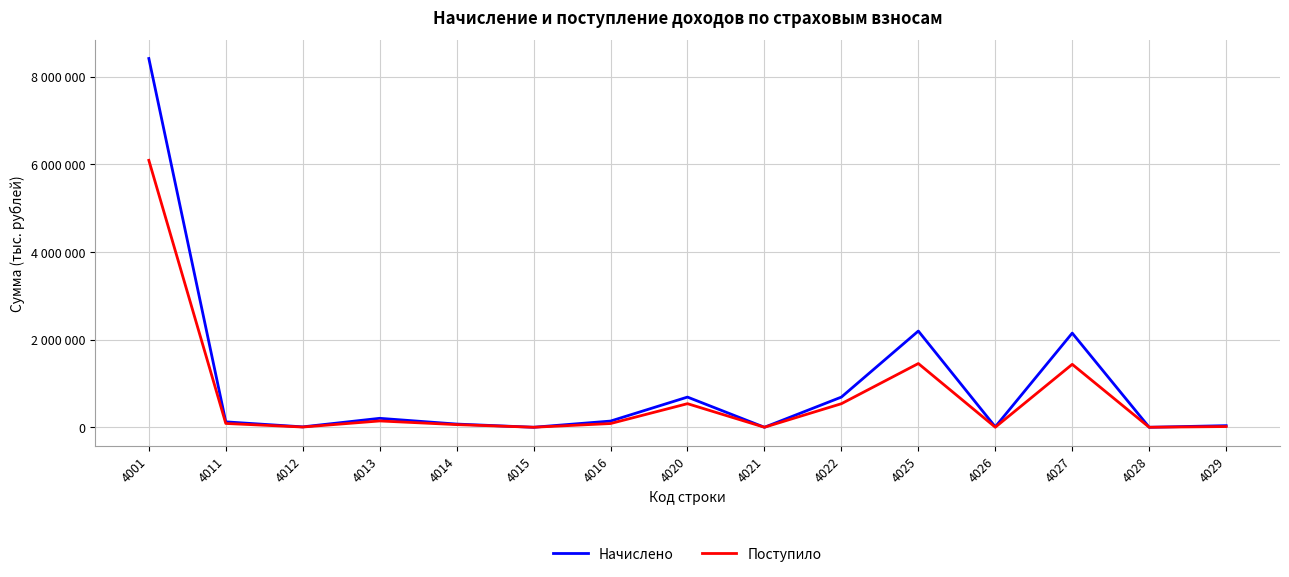

Which category has the highest value in the Начислено series?

4001